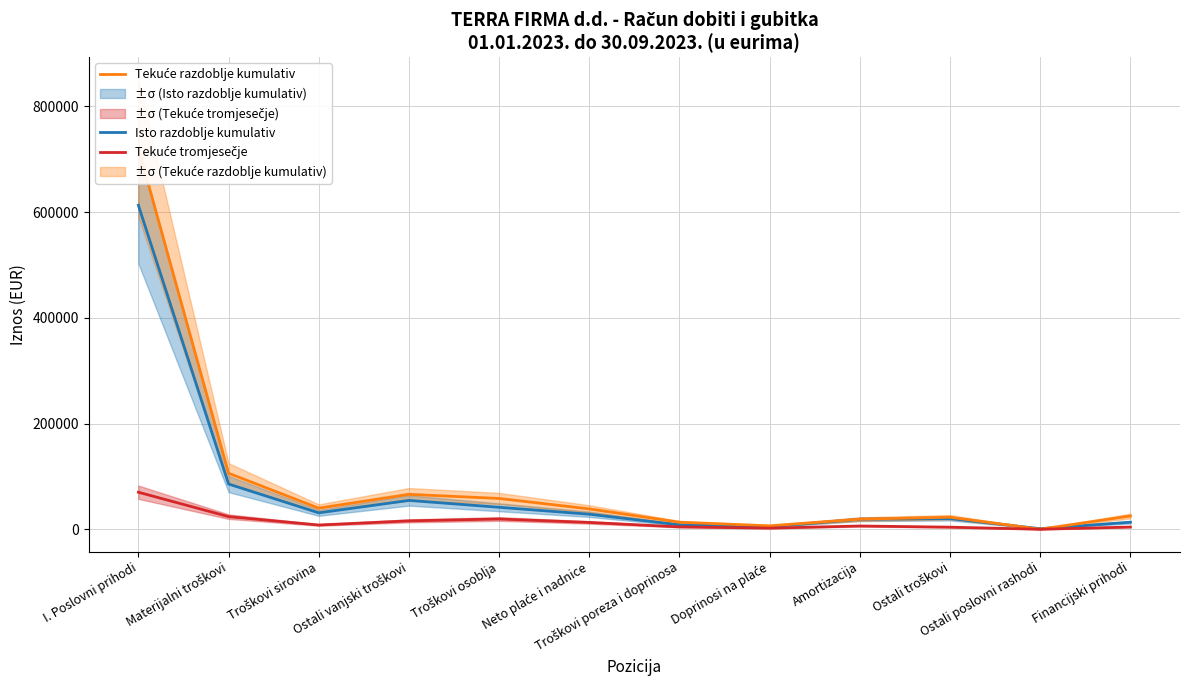

Does the chart display data point markers on the line(s)?

No